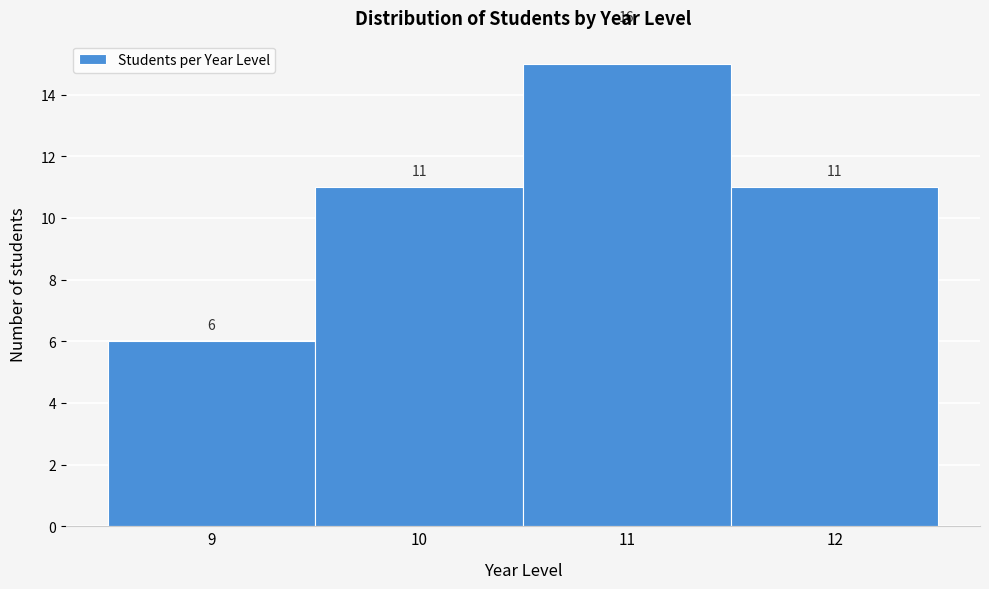

Reading left to right, what are all the values shown in this chart?

9=6	10=11	11=15	12=11